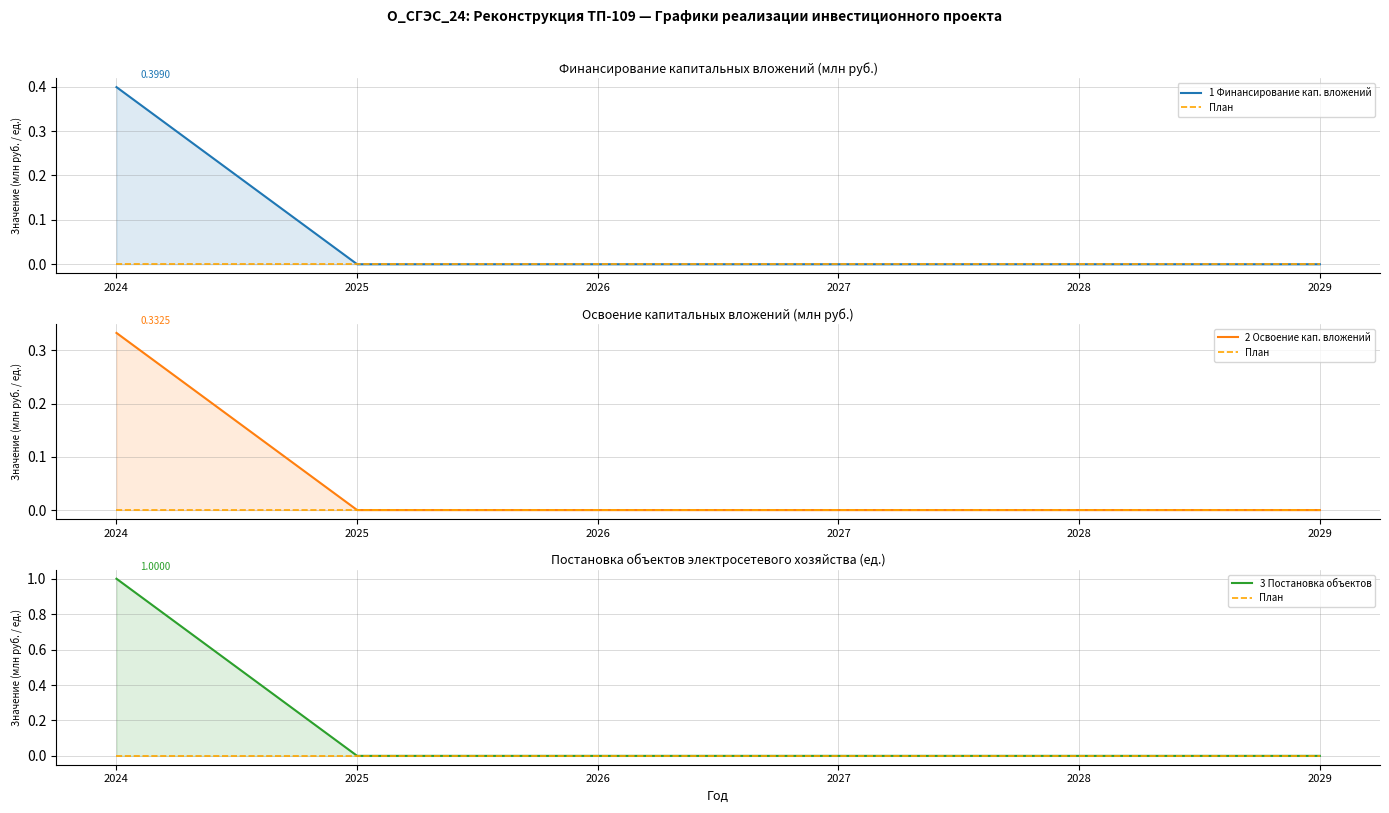

What are all the series names shown in the legend?

1 Финансирование кап. вложений, План, 2 Освоение кап. вложений, 3 Постановка объектов